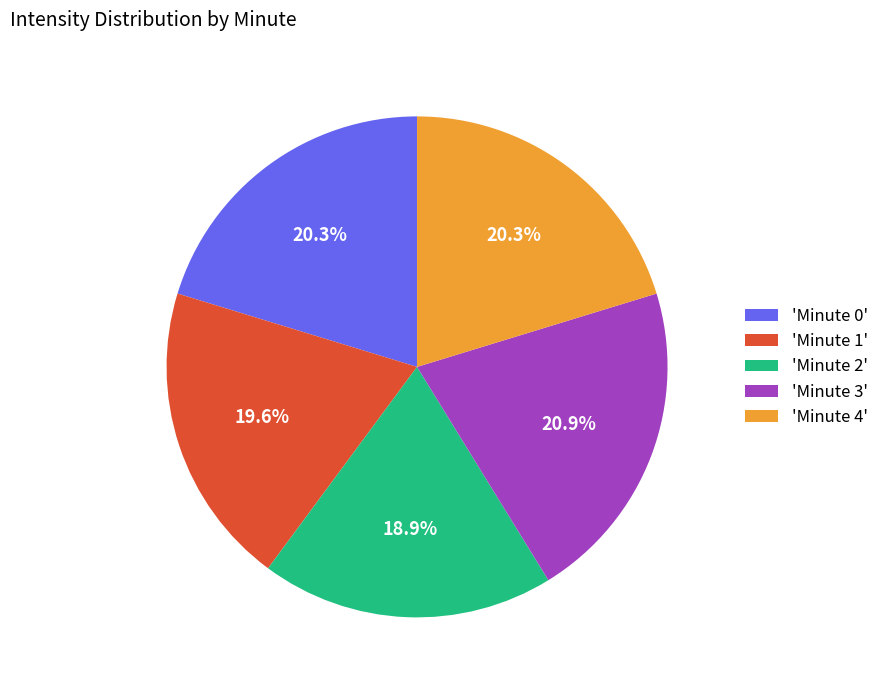

Is the sum of 'Minute 1' and 'Minute 3' greater than half?

No